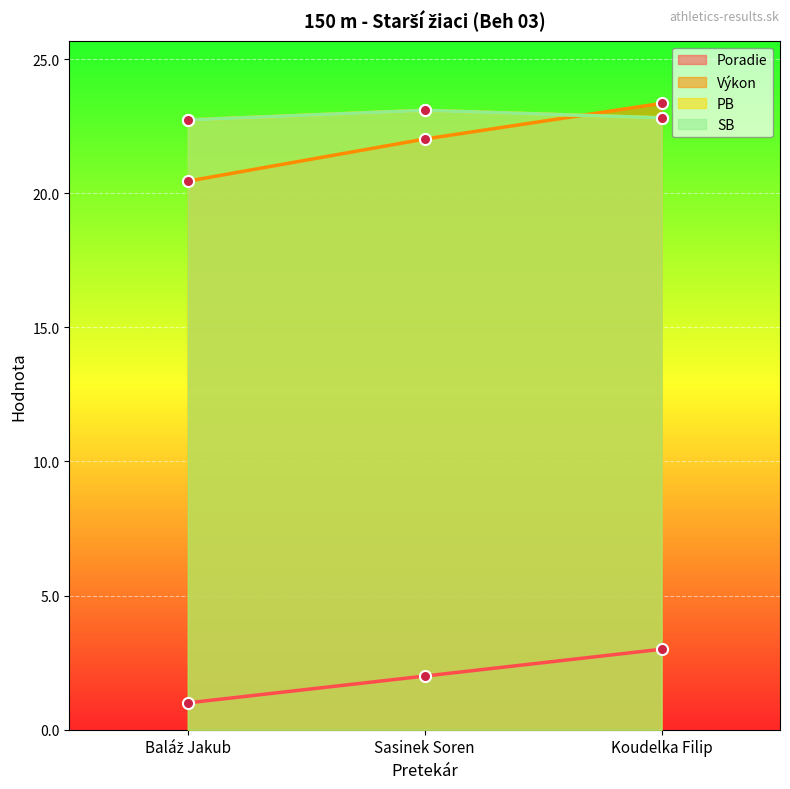

Which series has the largest total across all categories?

PB